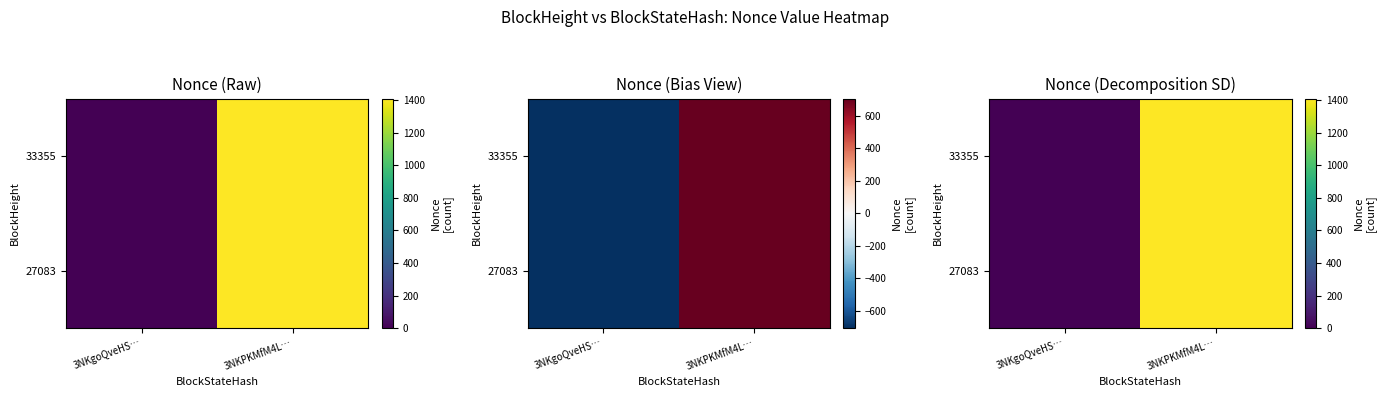

Rank the series at 3NKgoQveHS… from lowest to highest value.

33355, 27083